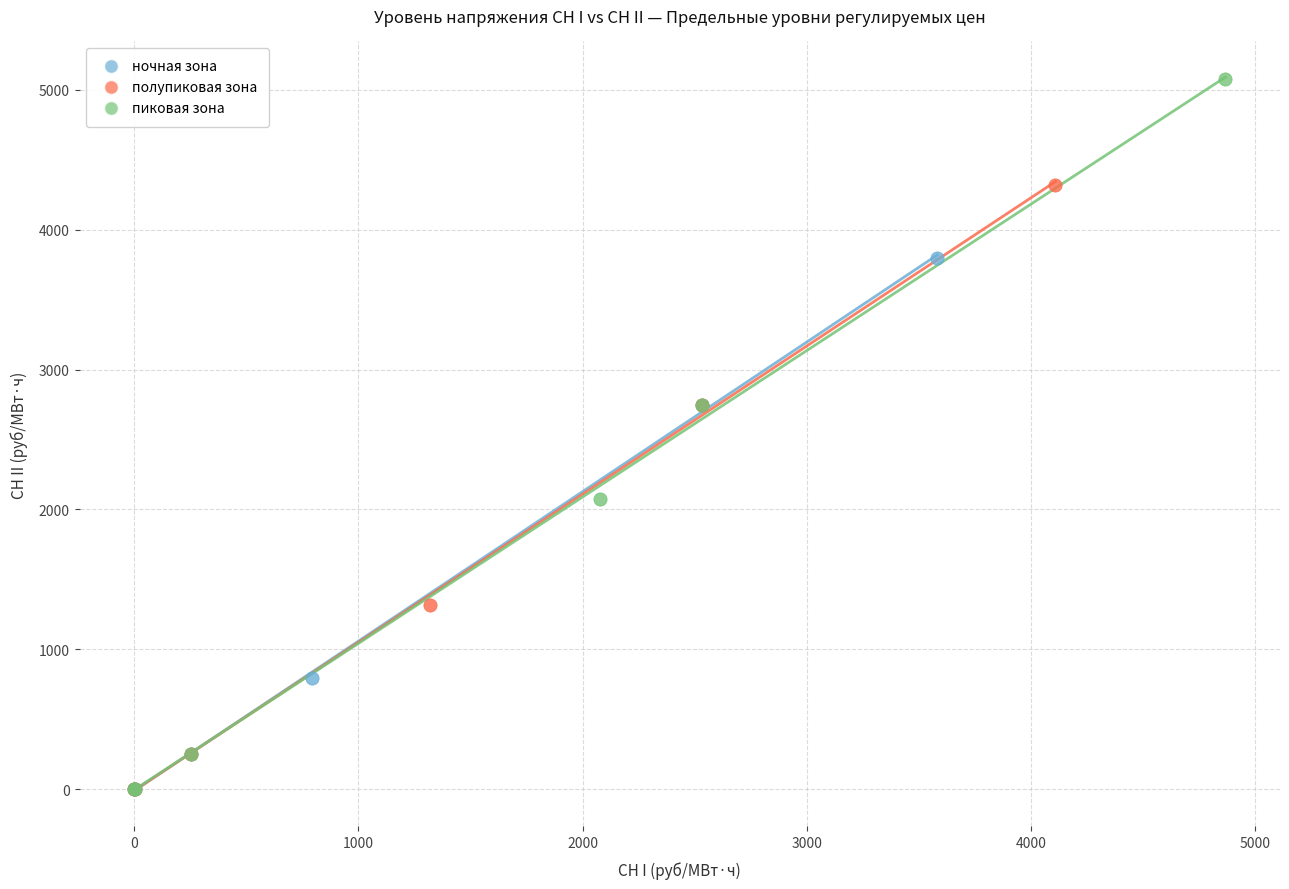

Which series contains the highest Y value?

пиковая зона